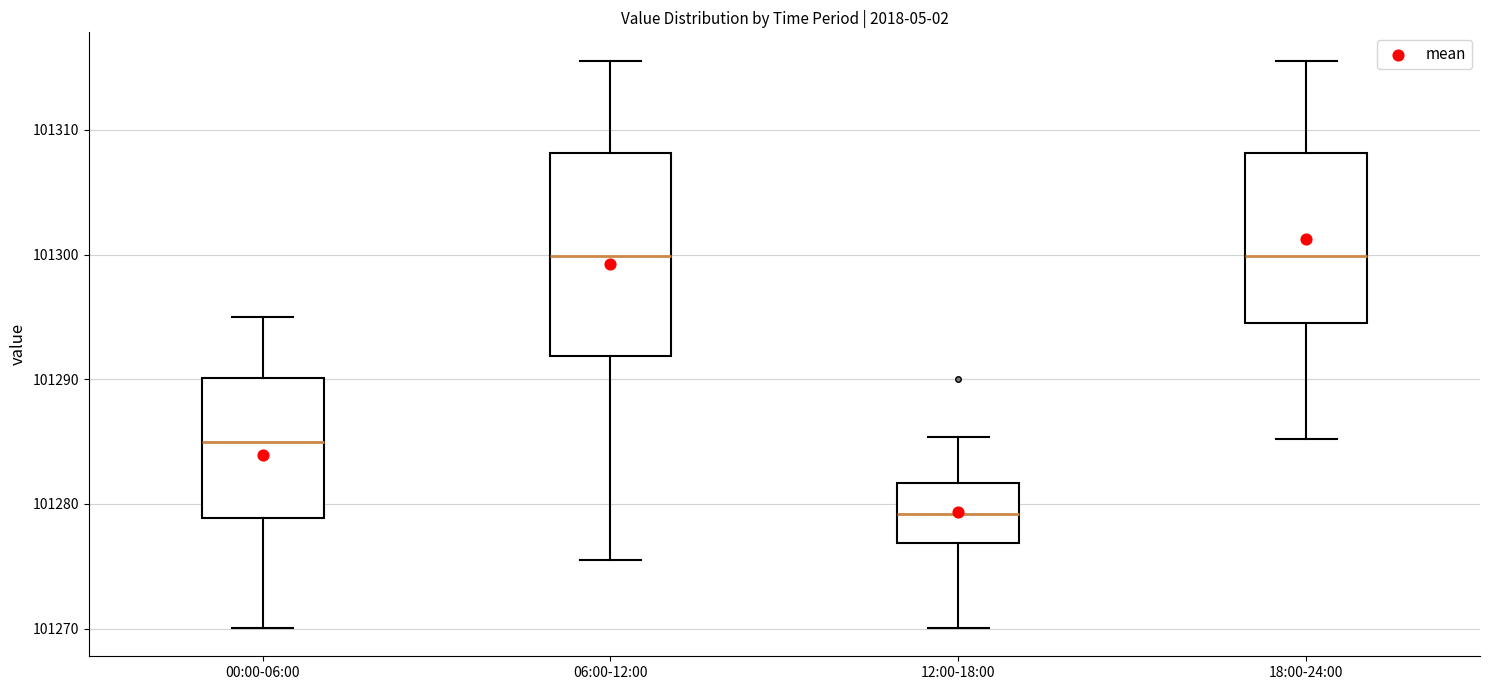

Reading left to right, read every box against the y-axis: the position of its median line, the range the box covers, and the ends of its whiskers. The values are not printed on the chart, so give them approximately, as read against the axis.

00:00-06:00: median 101285, box 101279 to 101290, whiskers 101270 to 101295
06:00-12:00: median 101300, box 101292 to 101308, whiskers 101276 to 101316
12:00-18:00: median 101279, box 101277 to 101282, whiskers 101270 to 101285
18:00-24:00: median 101300, box 101294 to 101308, whiskers 101285 to 101316